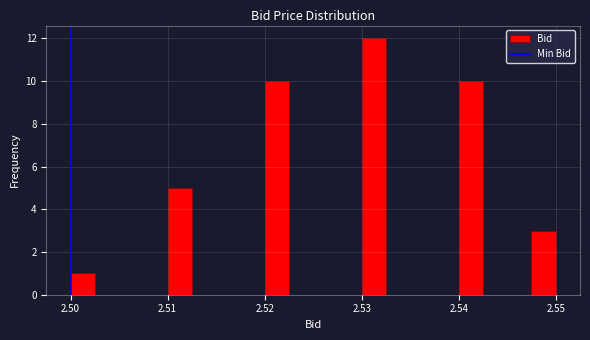

Read against the x-axis, roughly where is the centre of the tallest bar?

2.531